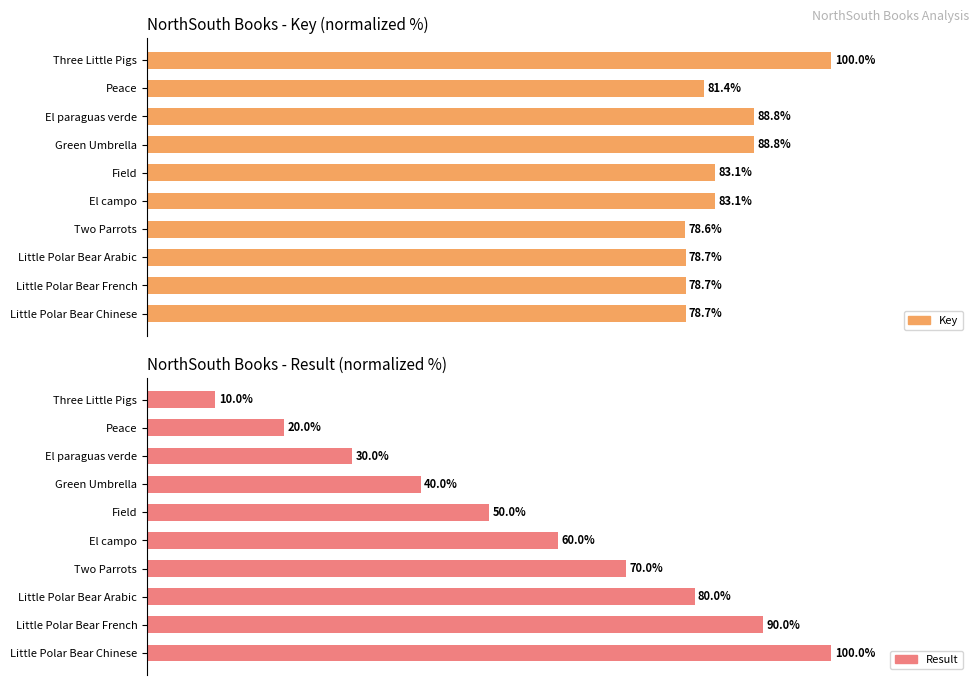

The value of Result at El campo is 33.4. True or false?

False